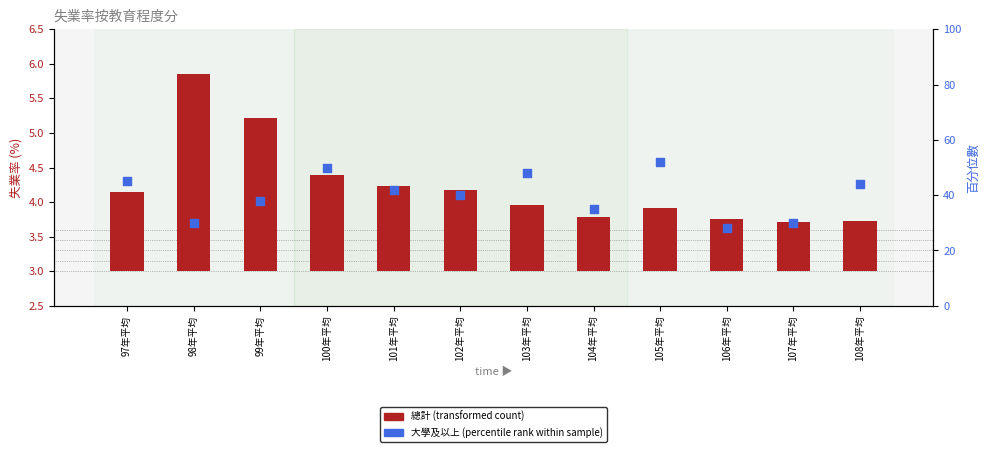

Which series contains the lowest Y value?

總計 (transformed count)